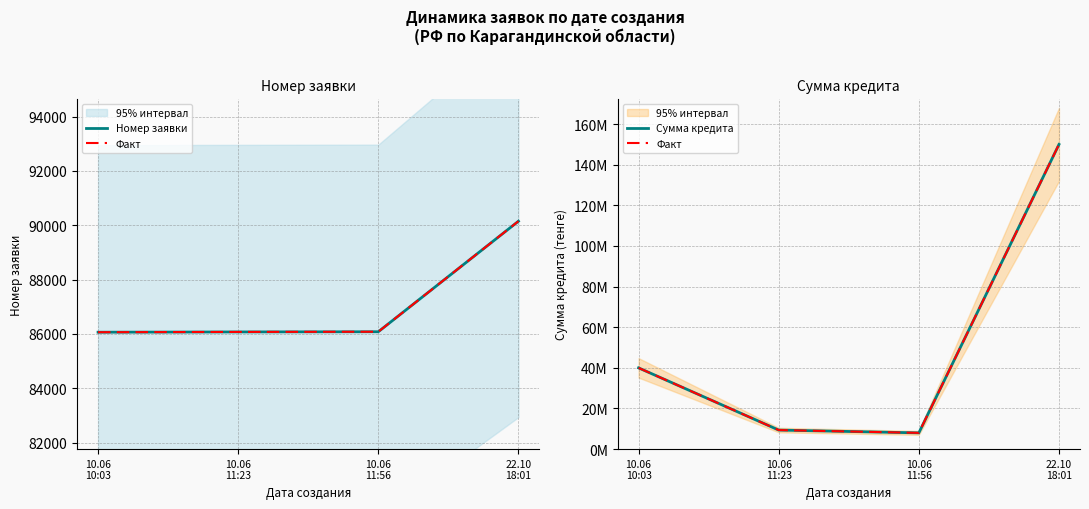

Which label corresponds to the smallest value in the chart?

10.06
10:03